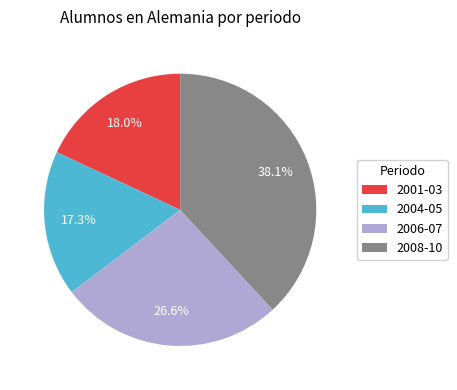

Is there any slice that represents more than half of the pie?

No